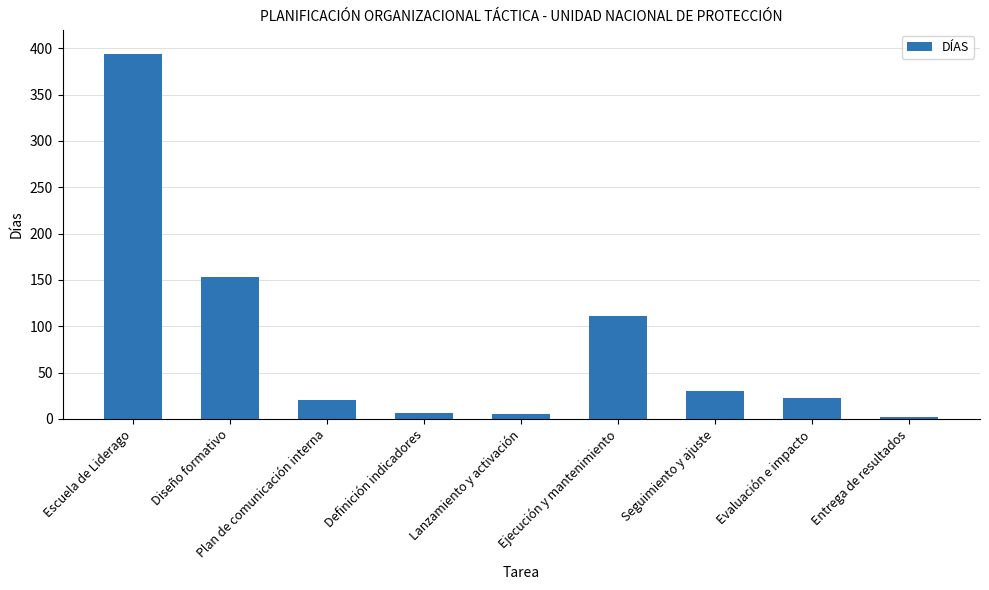

What is the difference between the maximum and second lowest values?

389